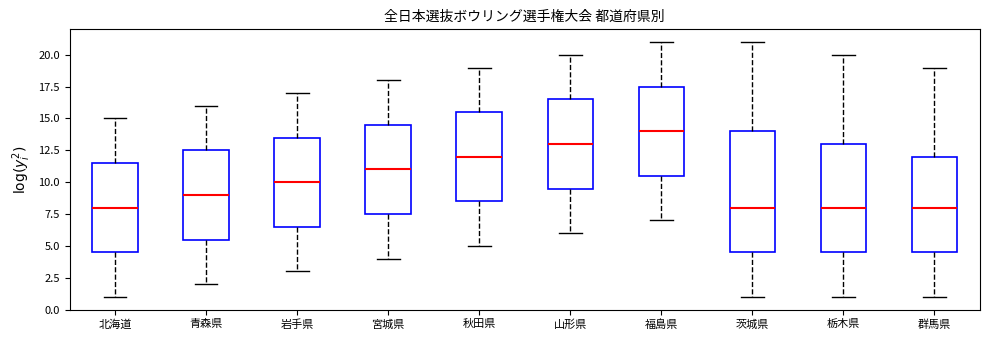

Where does the upper whisker of the box for 茨城県 end on the y-axis? The values are not printed on the chart, so give them approximately, as read against the axis.

21.0